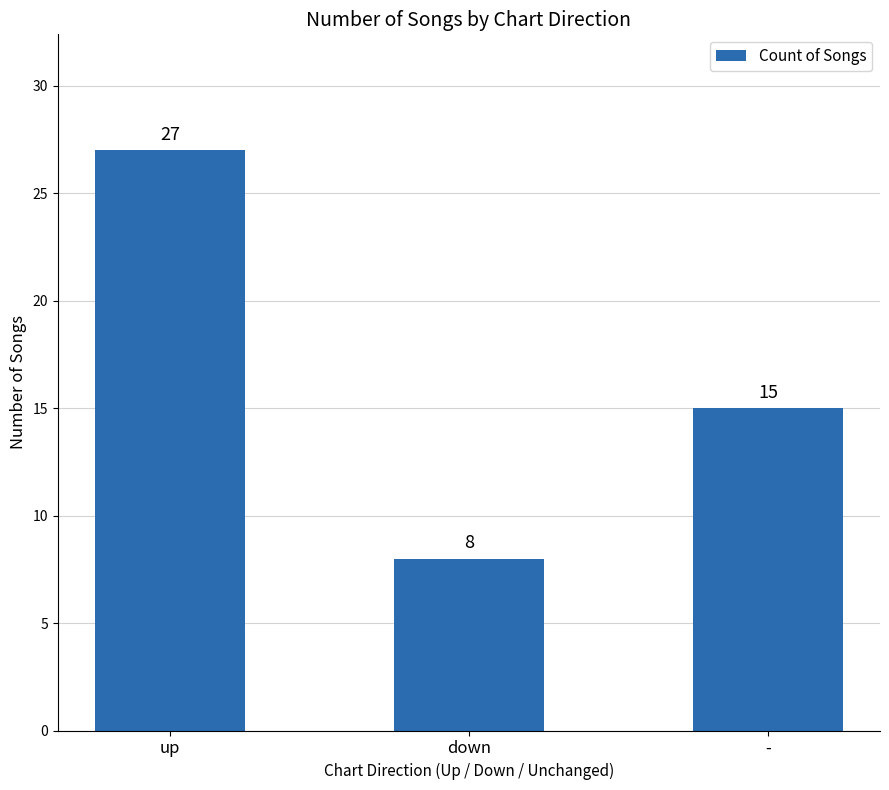

Which has a higher value, - or up?

up